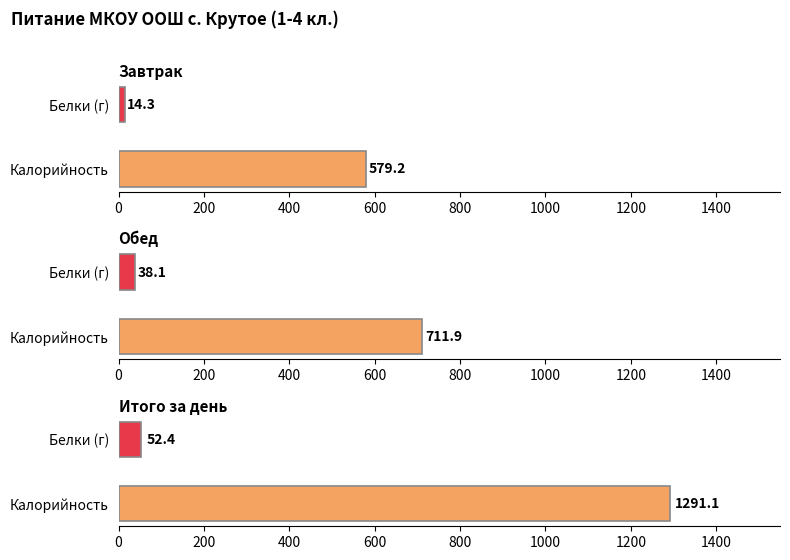

Which series changed the most between Завтрак and Обед?

Калорийность